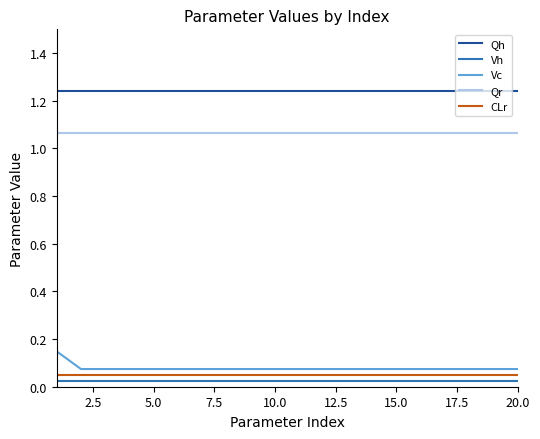

Which series has the widest spread of values?

Vc